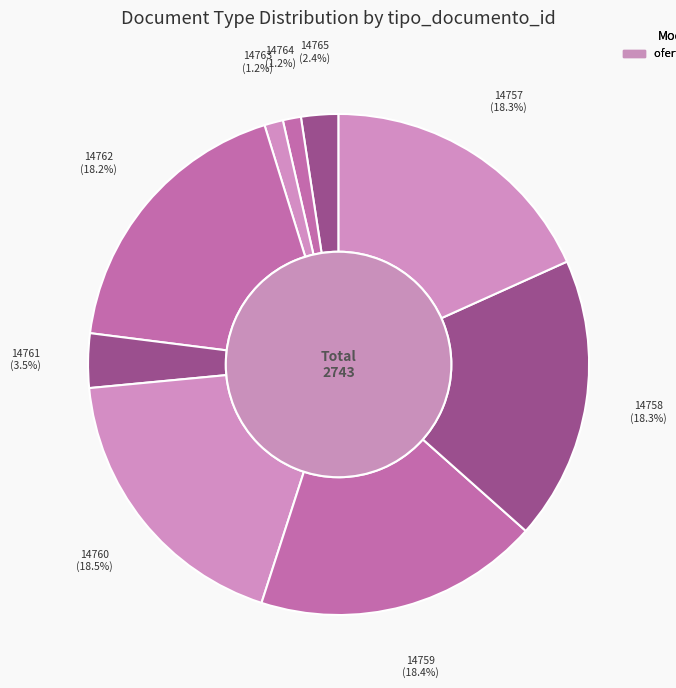

Approximately how many times larger is the value at 14757 compared to 14762?

1.0